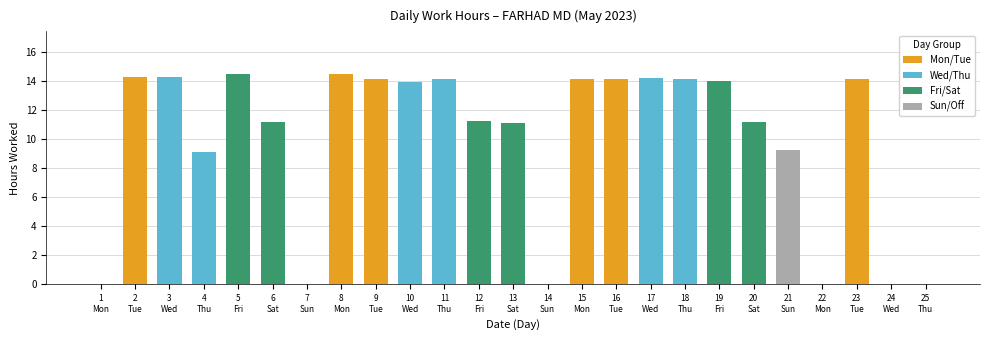

What is the average value?

9.9